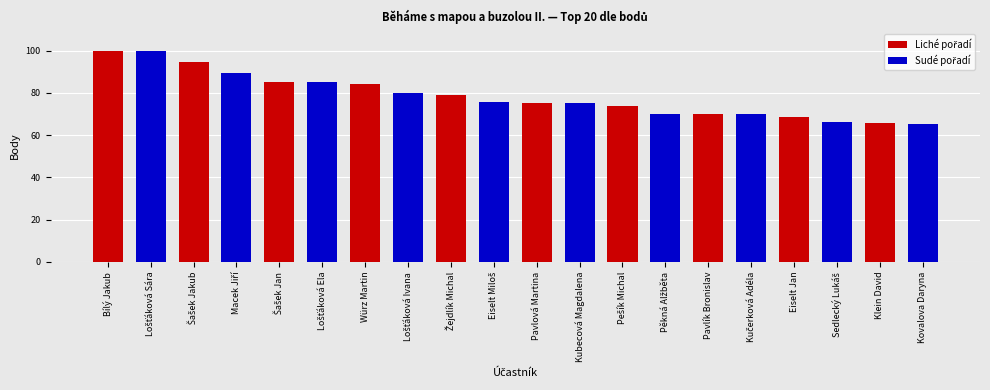

What position from the right is Bílý Jakub?

20